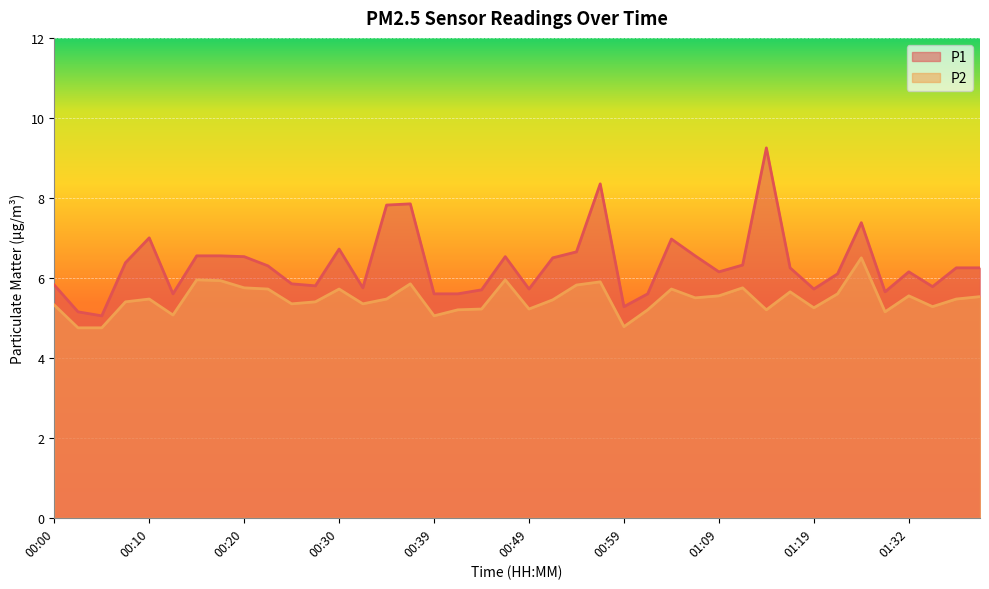

List the series in order of their peak value, highest first.

P1, P2